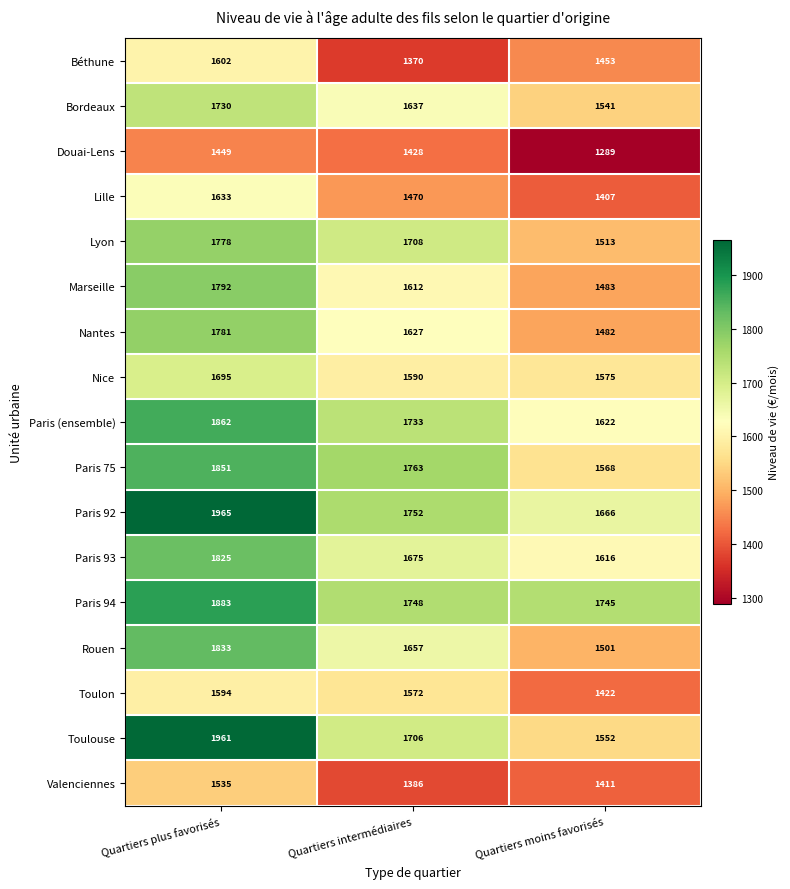

At how many categories does at least one series exceed 1338?

3